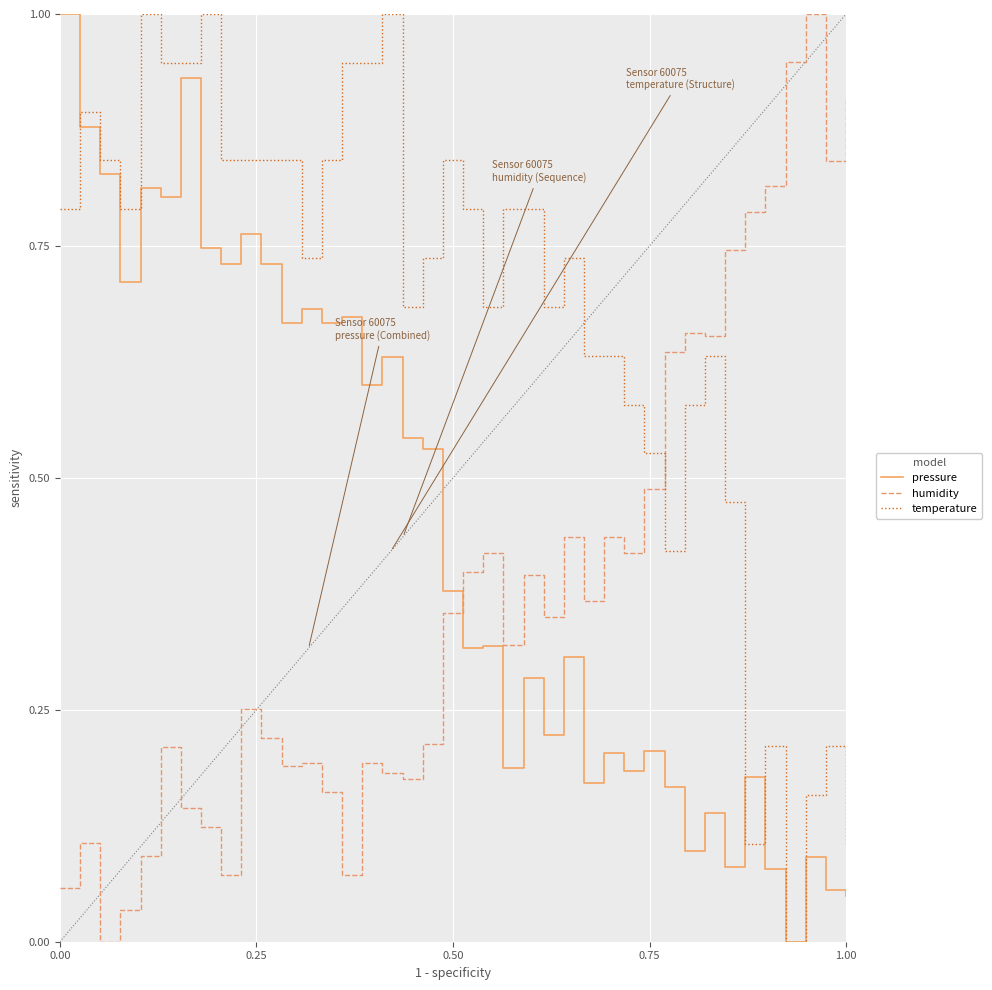

Rank the series by their average value, from highest to lowest.

temperature, pressure, humidity